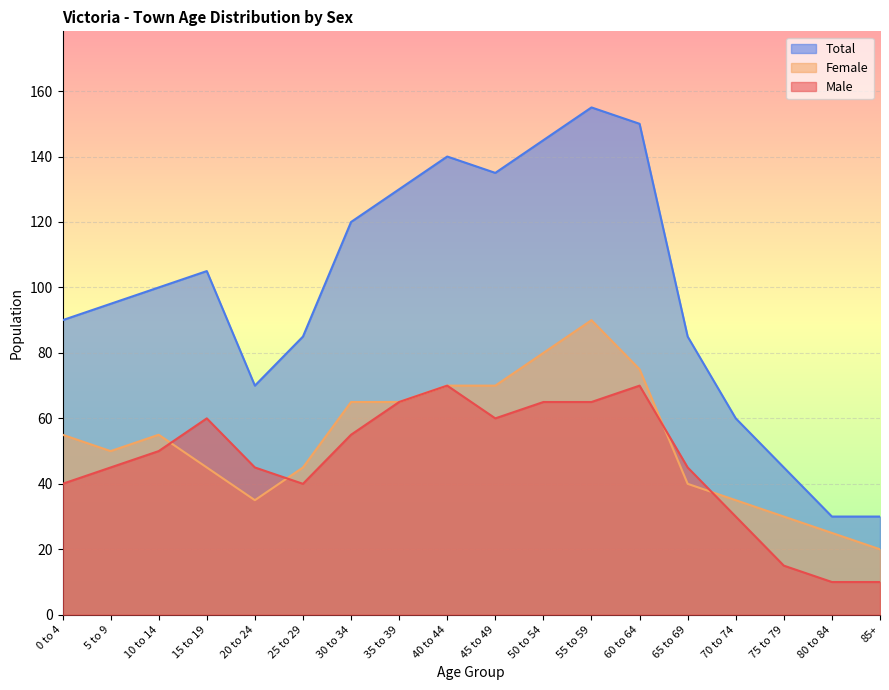

Reading right to left, extract all data points from this chart.

Male: 10	10	15	30	45	70	65	65	60	70	65	55	40	45	60	50	45	40
Female: 20	25	30	35	40	75	90	80	70	70	65	65	45	35	45	55	50	55
Total: 30	30	45	60	85	150	155	145	135	140	130	120	85	70	105	100	95	90